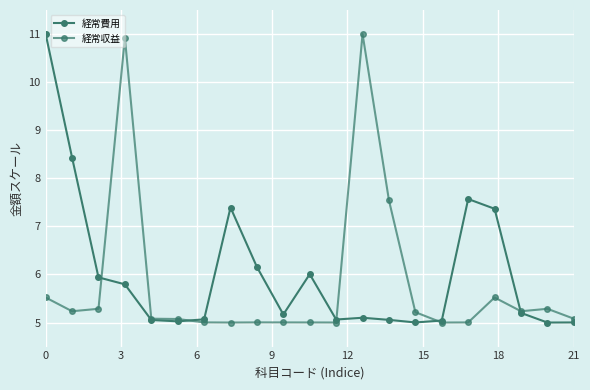

Rank the series by their average value, from highest to lowest.

経常費用, 経常収益